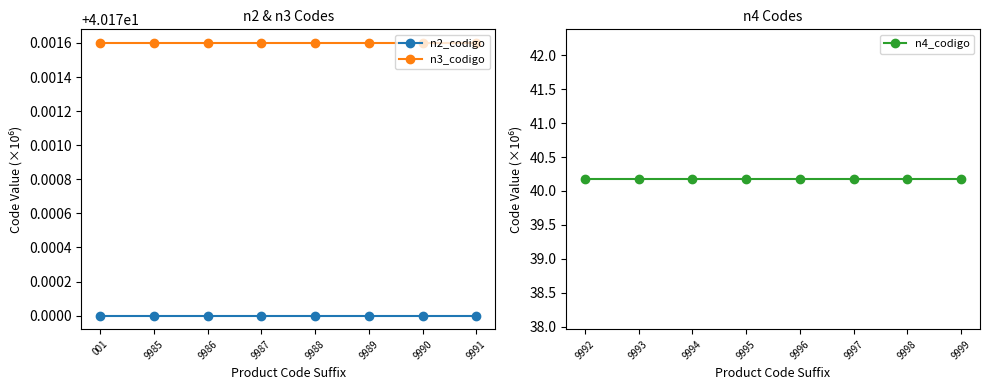

Is the value of n3_codigo at 9987 greater than the value of n2_codigo at 9988?

Yes